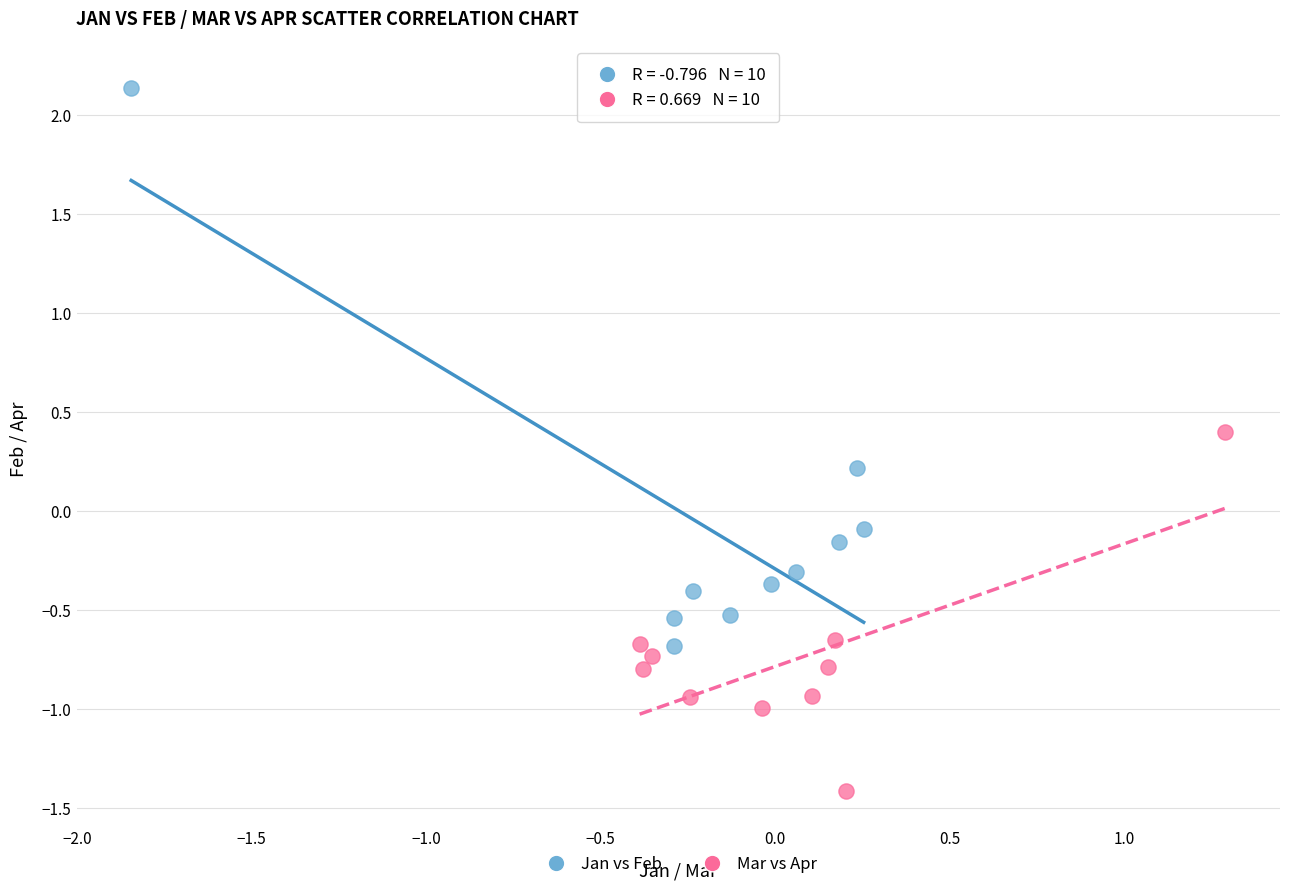

Which series has the widest spread of Y values?

Jan vs Feb